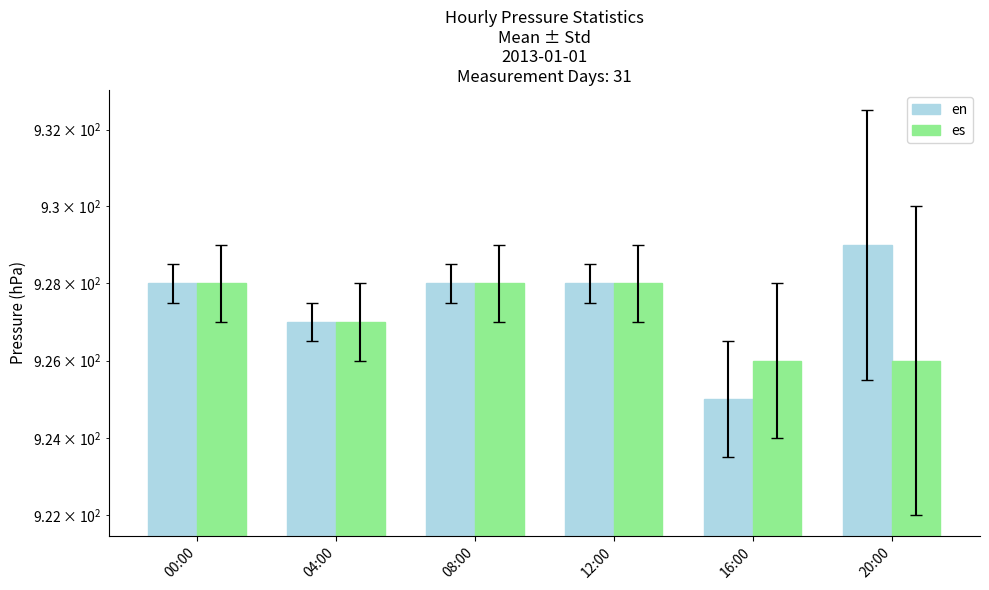

What is the label of the 5th bar from the left?

16:00